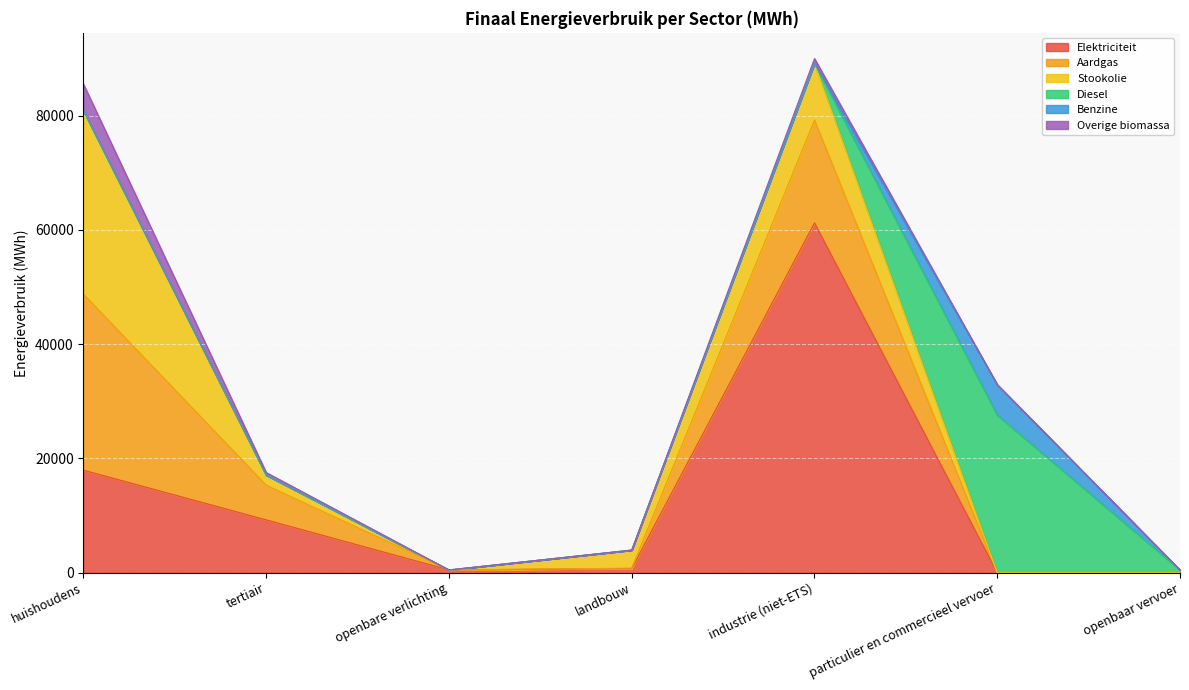

Which category has the lowest value in the Benzine series?

huishoudens